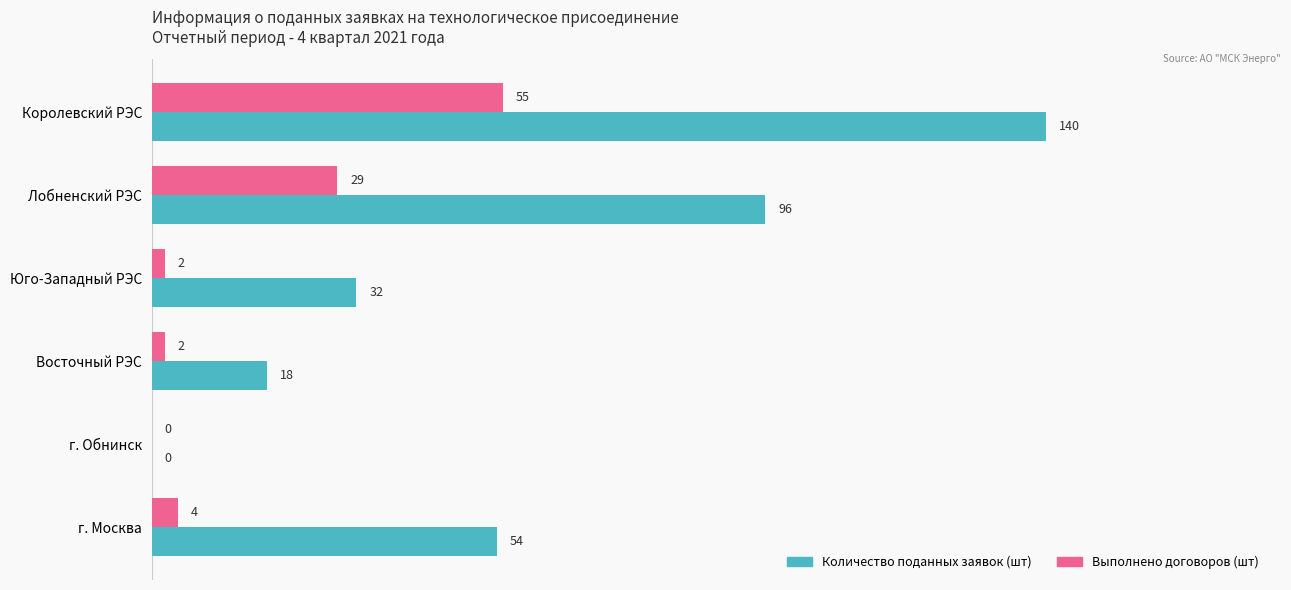

Count the number of categories in the chart.

6